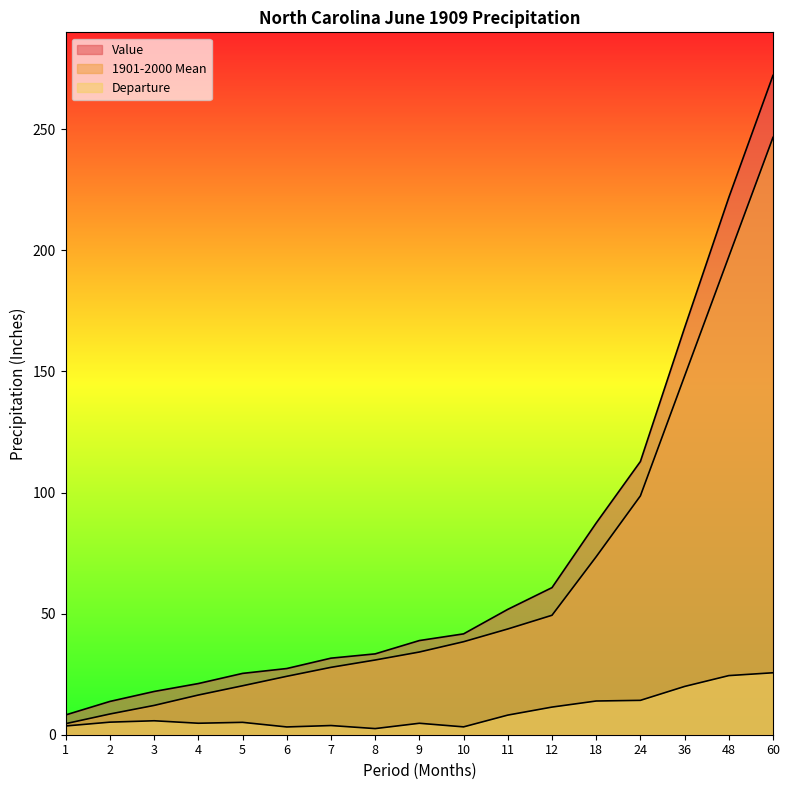

What is the smallest value displayed?

2.5